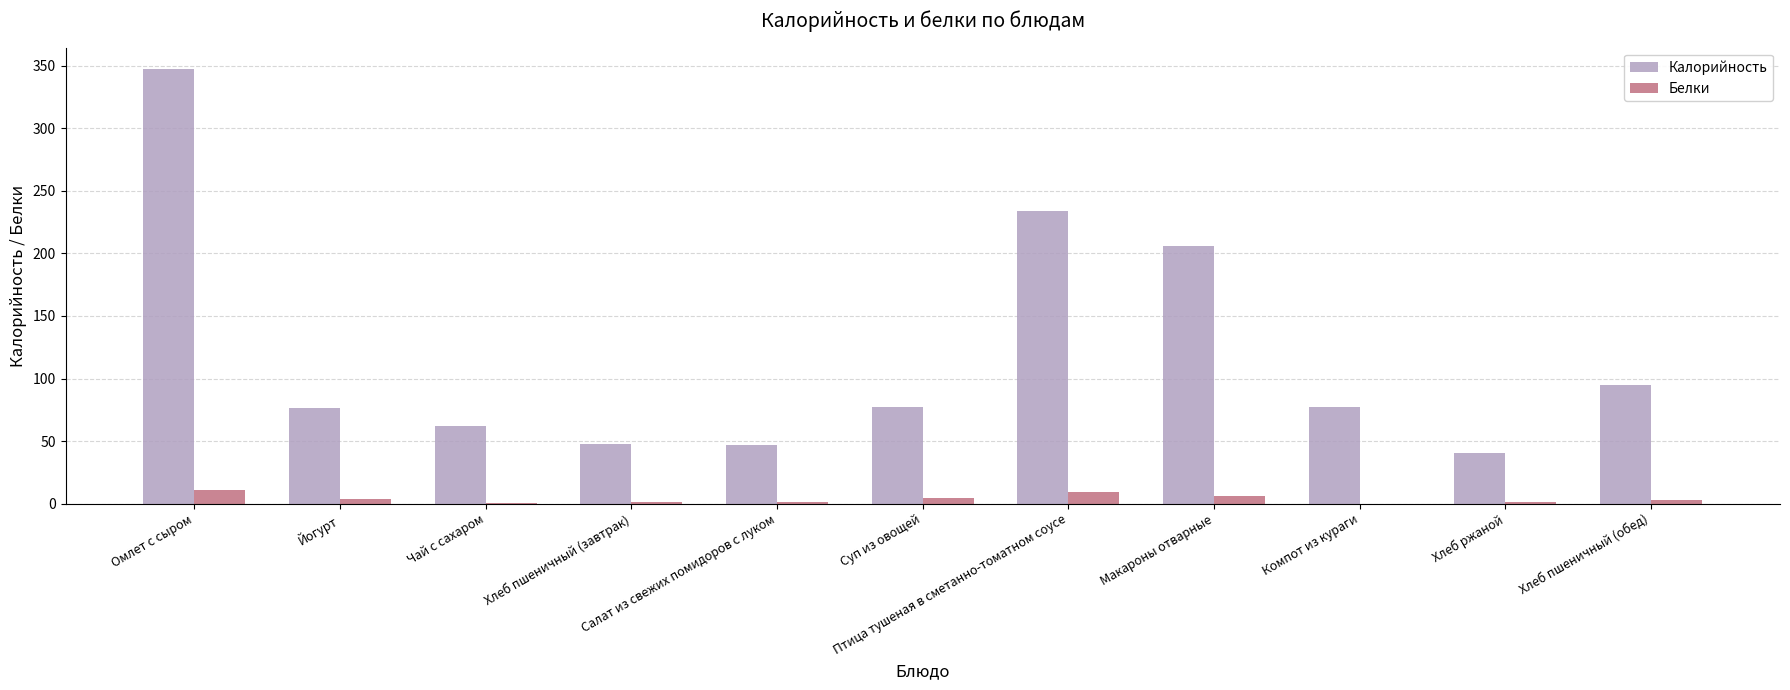

What is the highest value of the Калорийность series?

347.3